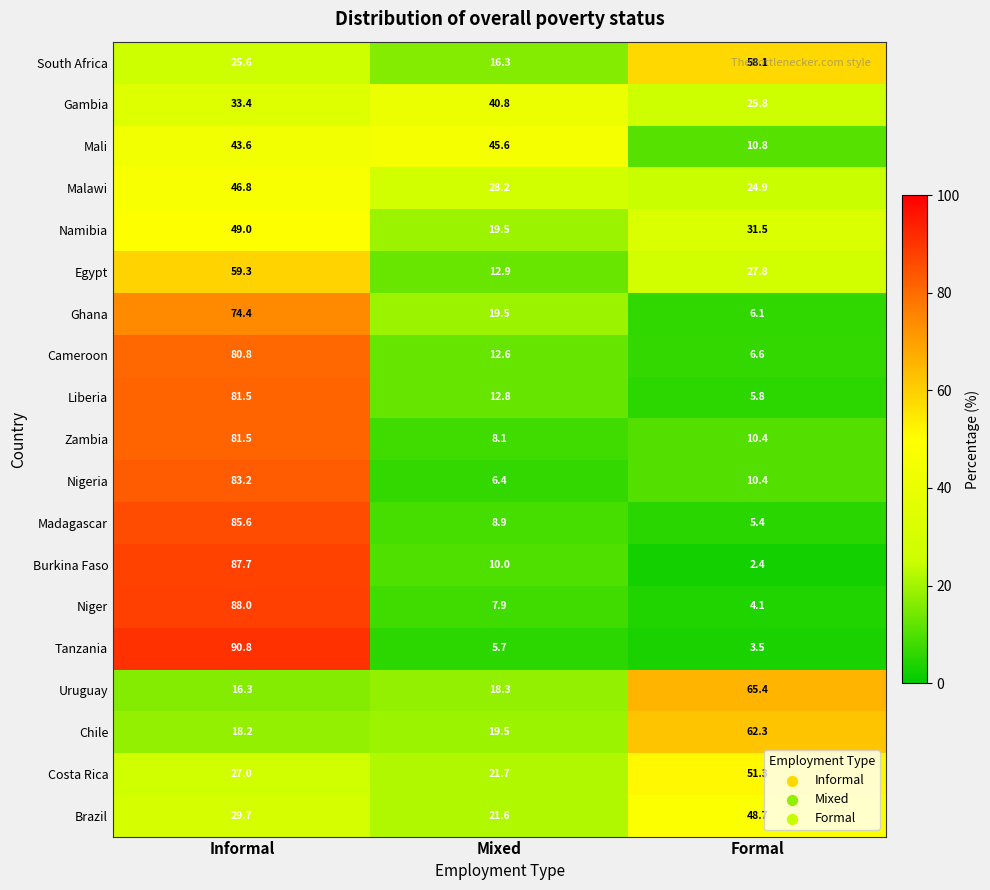

List the labels in order of Ghana value, largest first.

Informal, Mixed, Formal